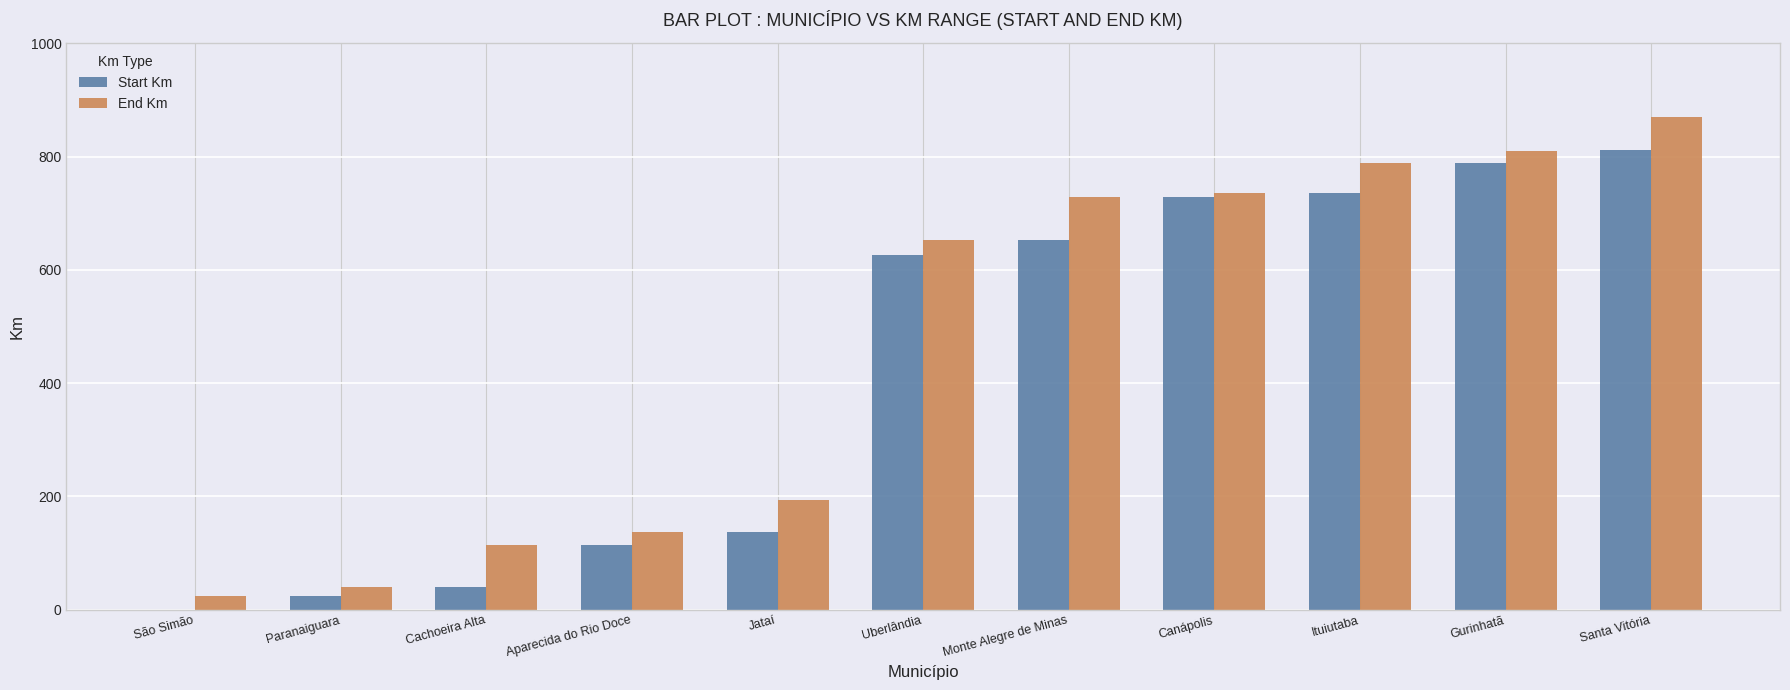

How many categories are shown in the chart?

11